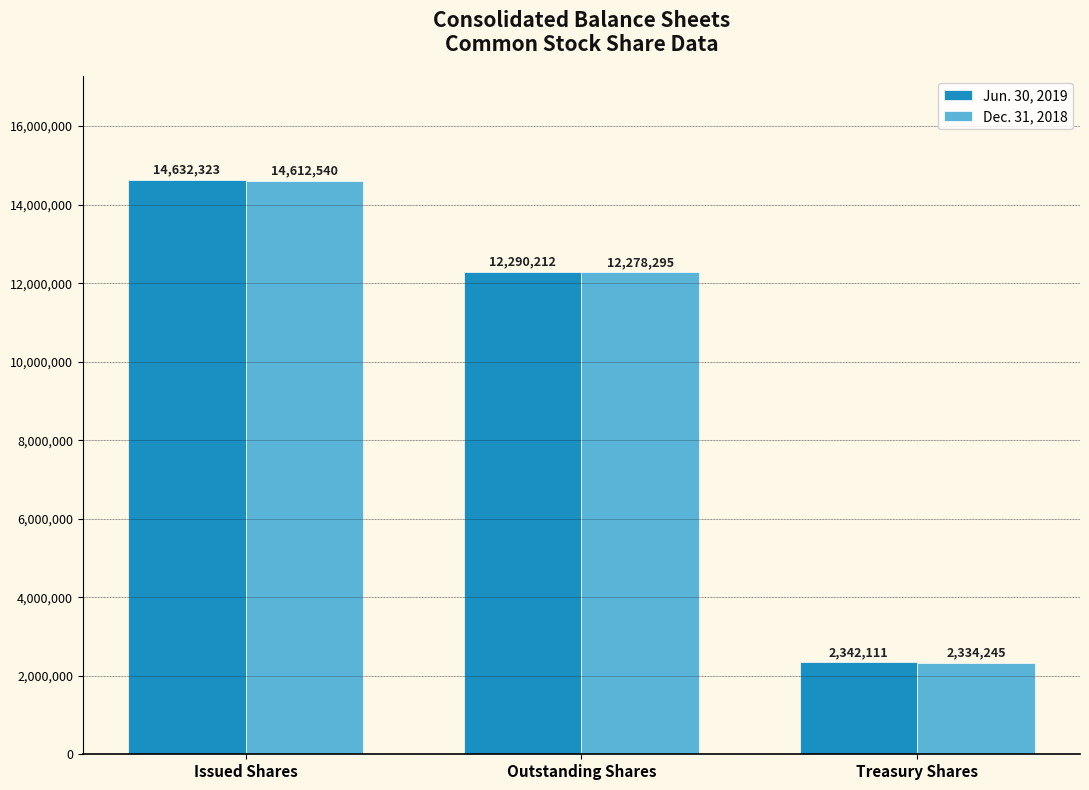

Which category has the lowest value in the Dec. 31, 2018 series?

Treasury Shares